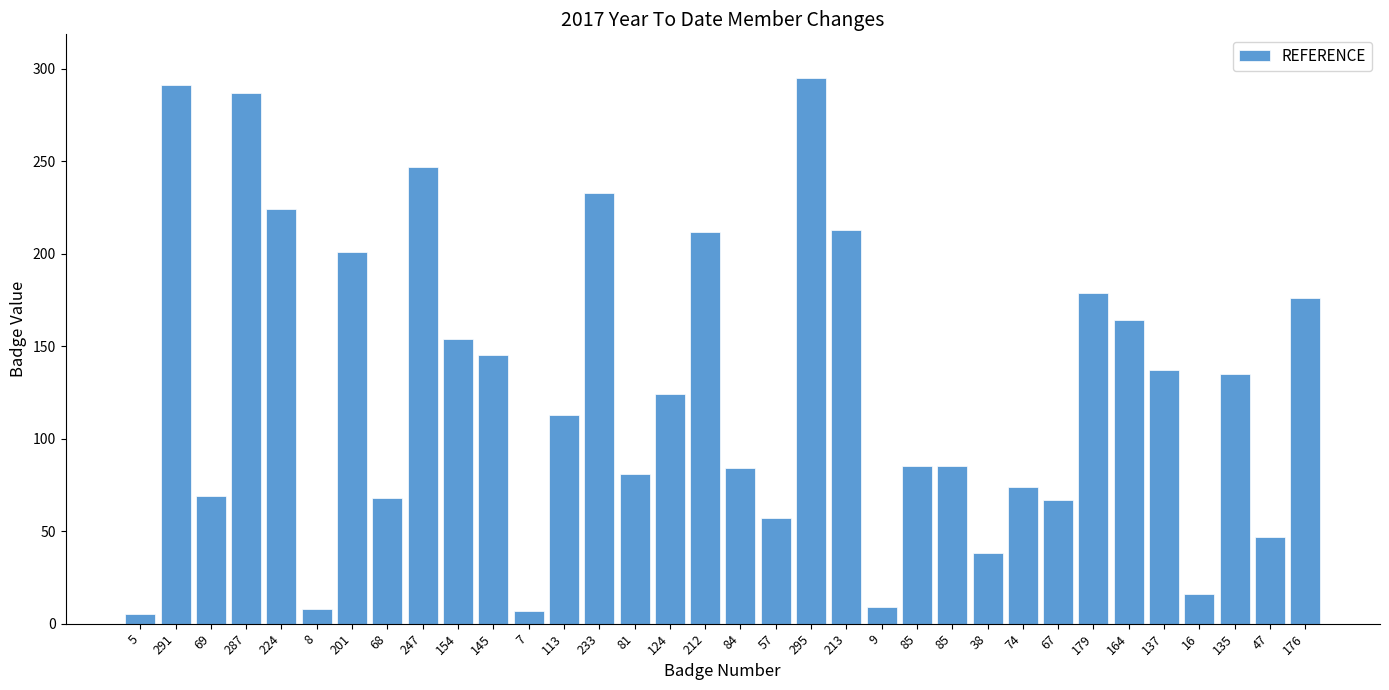

At which category does the chart reach its peak across all series?

295